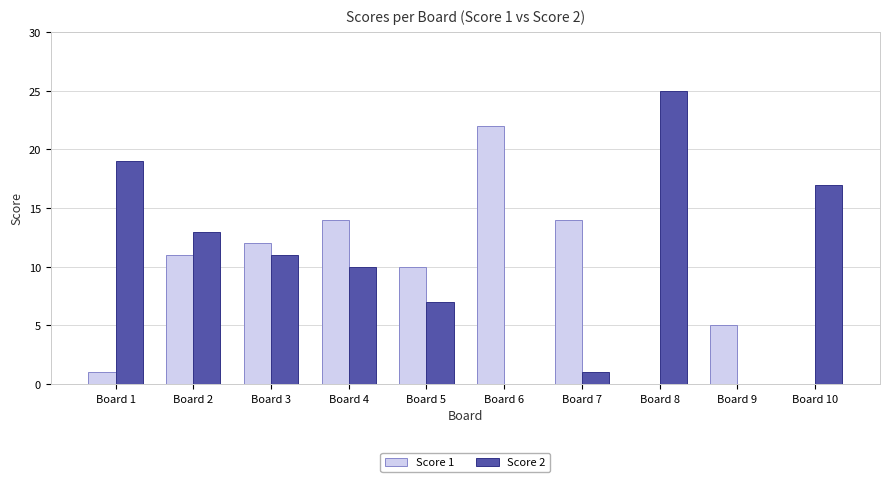

Reading left to right, what are all the values shown in this chart?

Score 1: 1	11	12	14	10	22	14	0	5	0
Score 2: 19	13	11	10	7	0	1	25	0	17